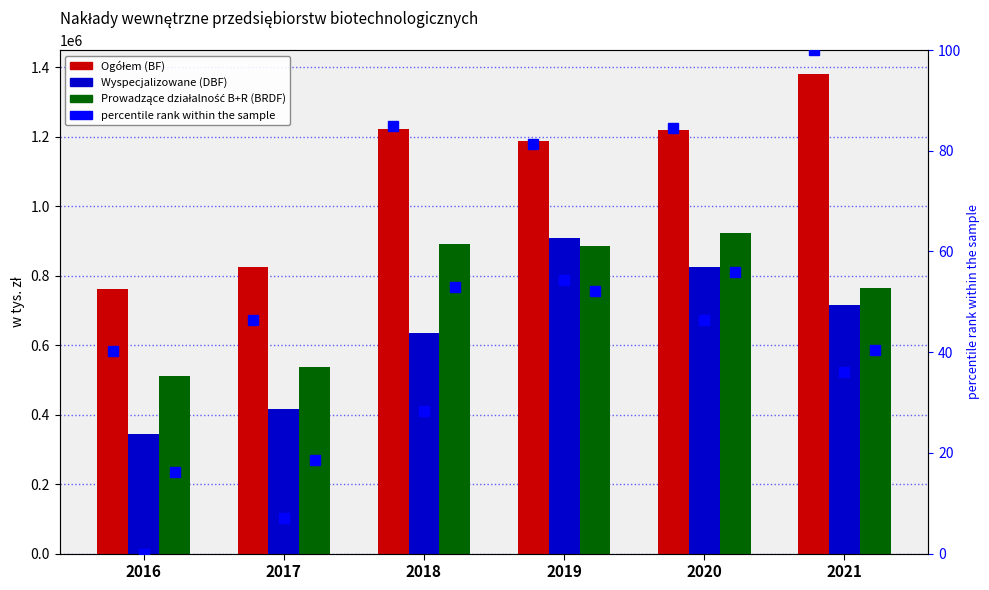

What is the difference between the highest and lowest values at 2021?

1380897.7